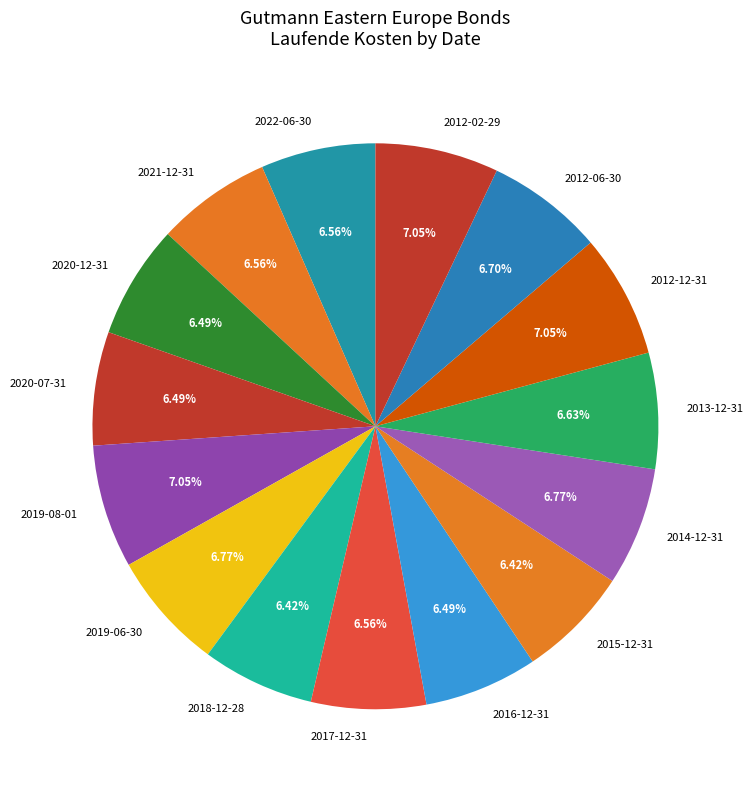

Does 2018-12-28 account for over 50% of the chart?

No